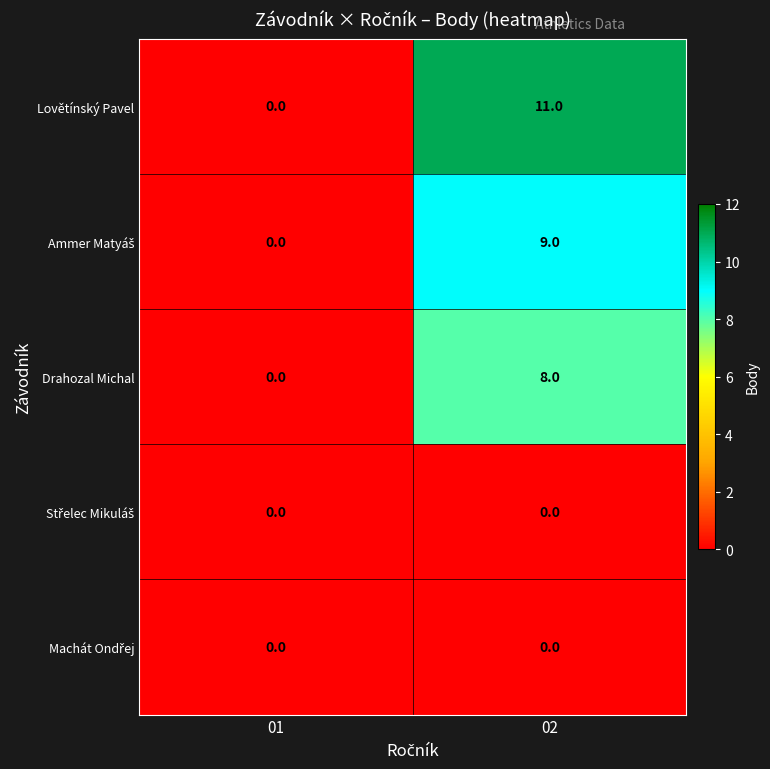

Which series changed the most between 01 and 02?

Lovětínský Pavel